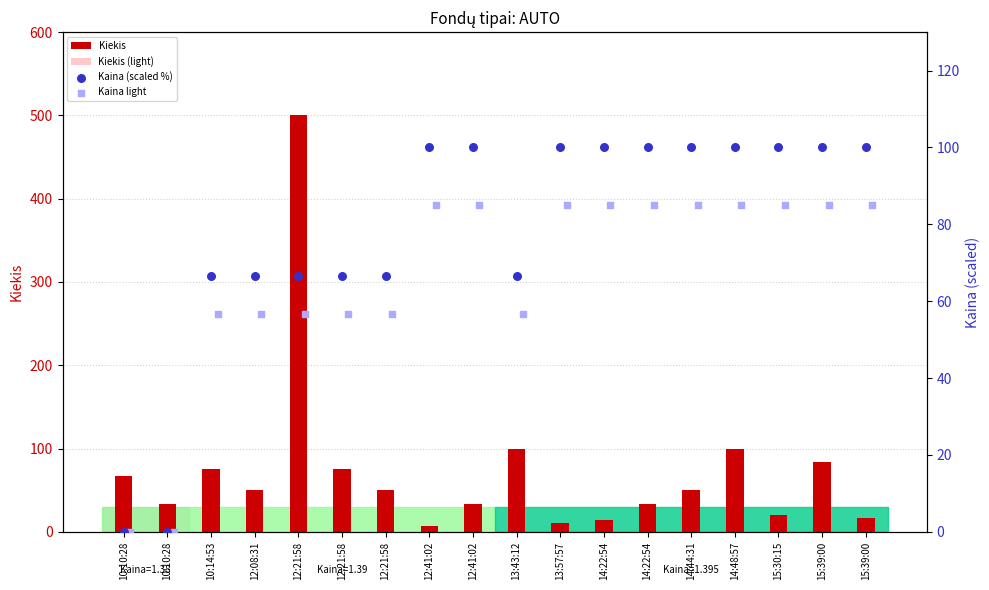

At which category is the sum across all series the highest?

12:21:58